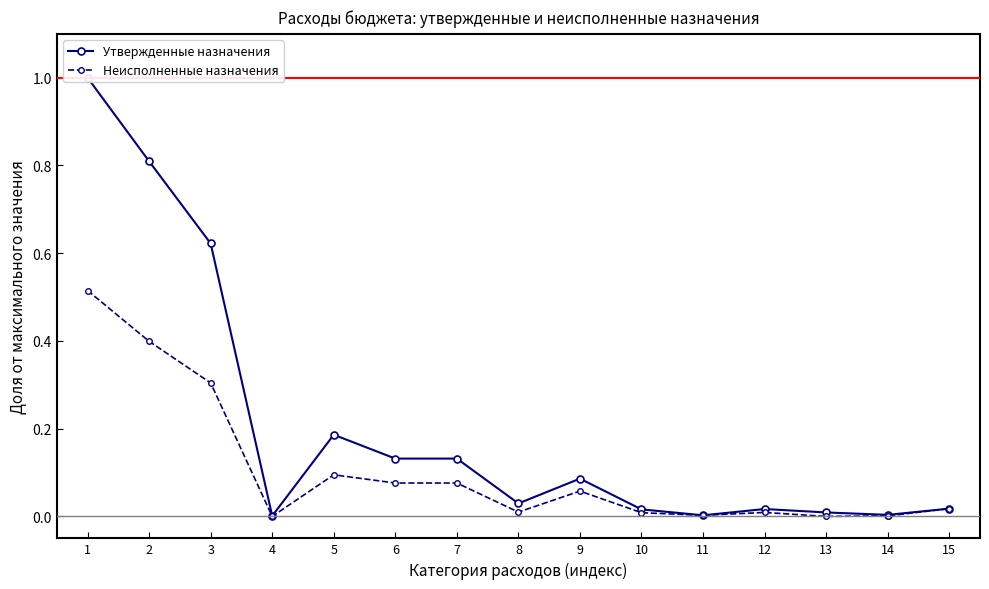

How many lines are shown in the chart?

2